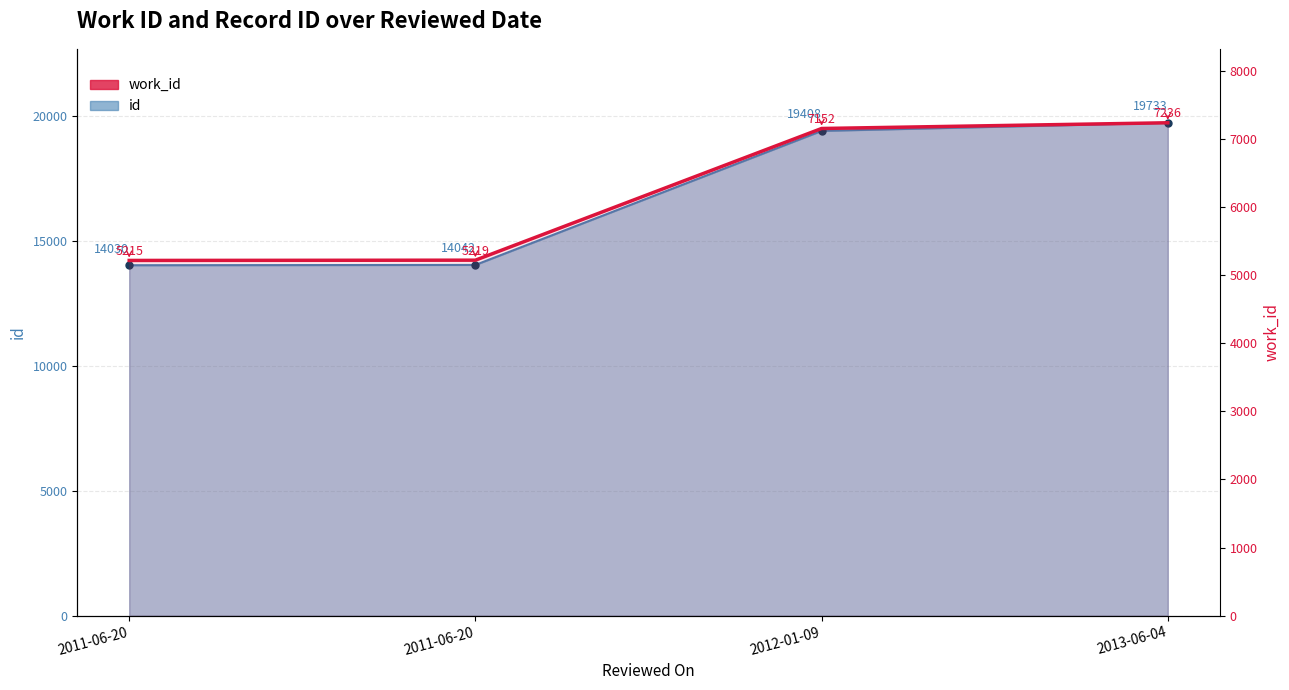

Which label corresponds to the smallest value in the chart?

2011-06-20